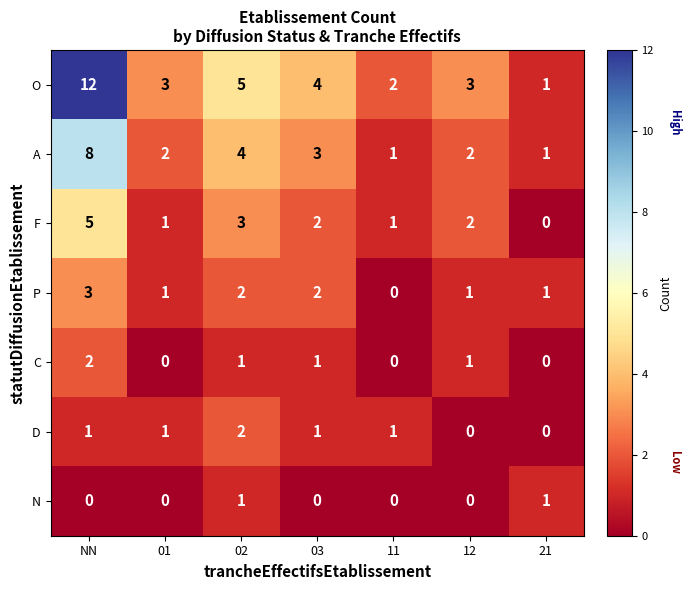

At which label does O reach its minimum?

21